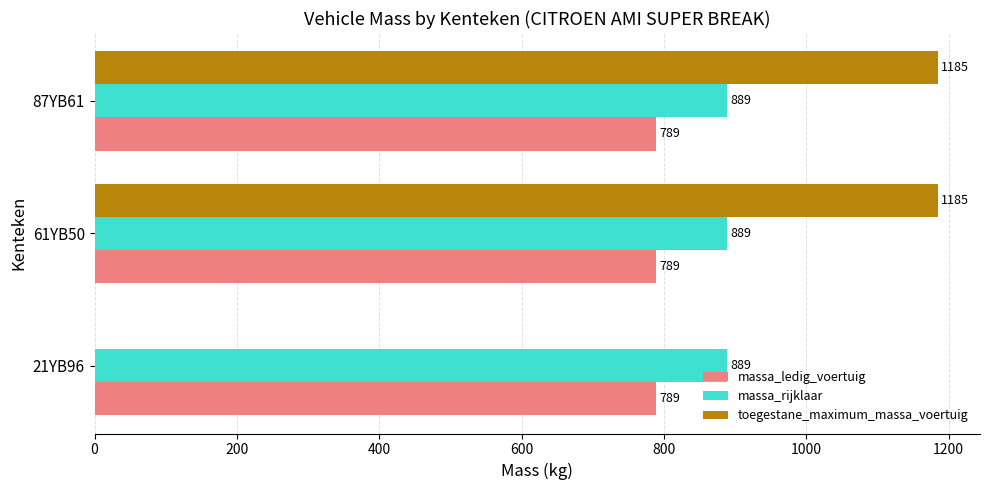

The value of toegestane_maximum_massa_voertuig at 87YB61 is 1185. True or false?

True